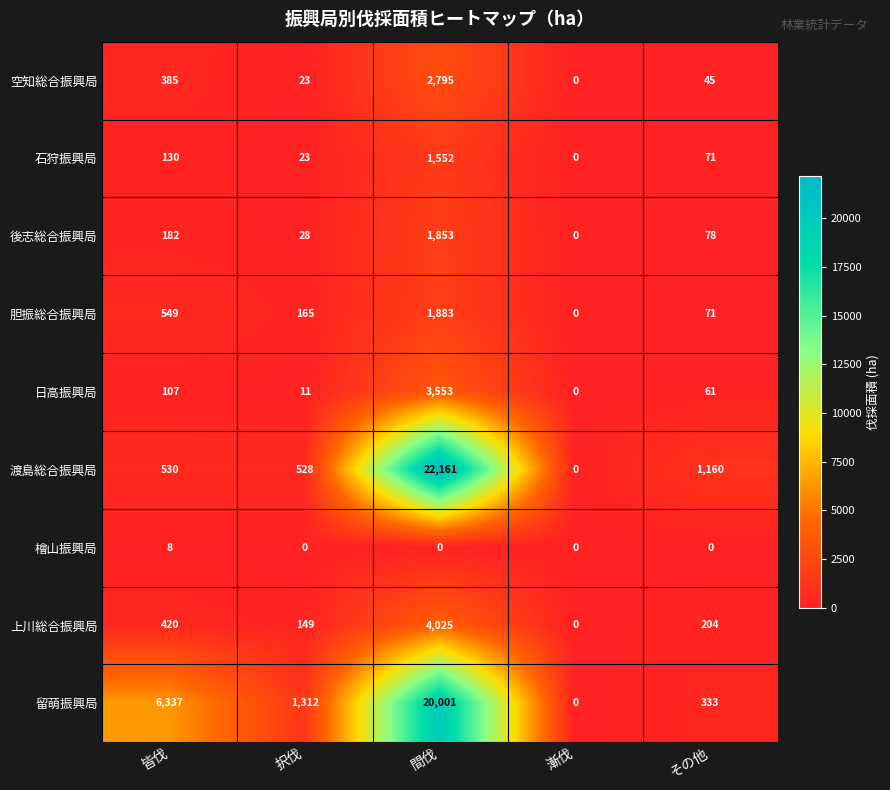

What is the approximate value of 留萌振興局 at 択伐, to the nearest 50?

1300